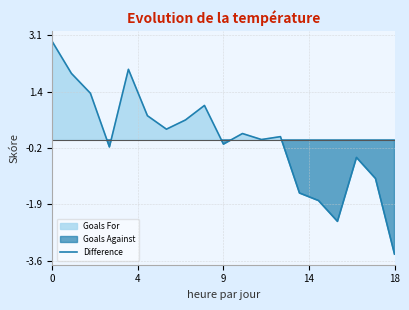

How many interior local valleys (lower than both neighbors) does the data have?

5